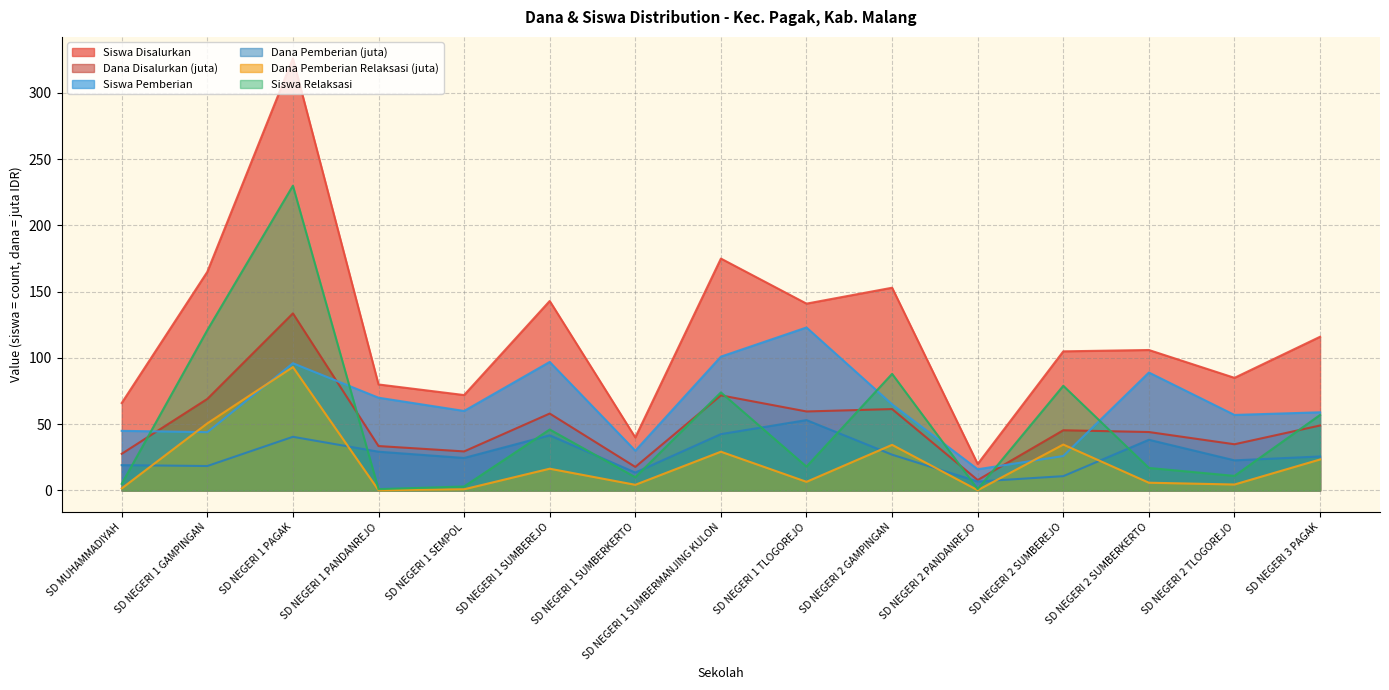

True or false: Siswa Disalurkan and Dana Pemberian Relaksasi intersect in this chart.

False